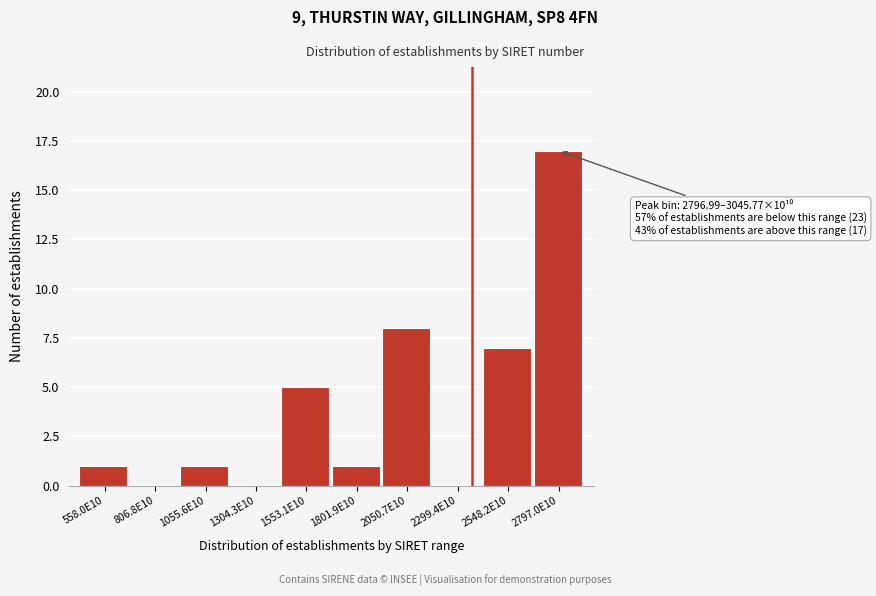

Reading right to left, transcribe all the data shown in this chart.

2797.0E10=17	2548.2E10=7	2299.4E10=0	2050.7E10=8	1801.9E10=1	1553.1E10=5	1304.3E10=0	1055.6E10=1	806.8E10=0	558.0E10=1